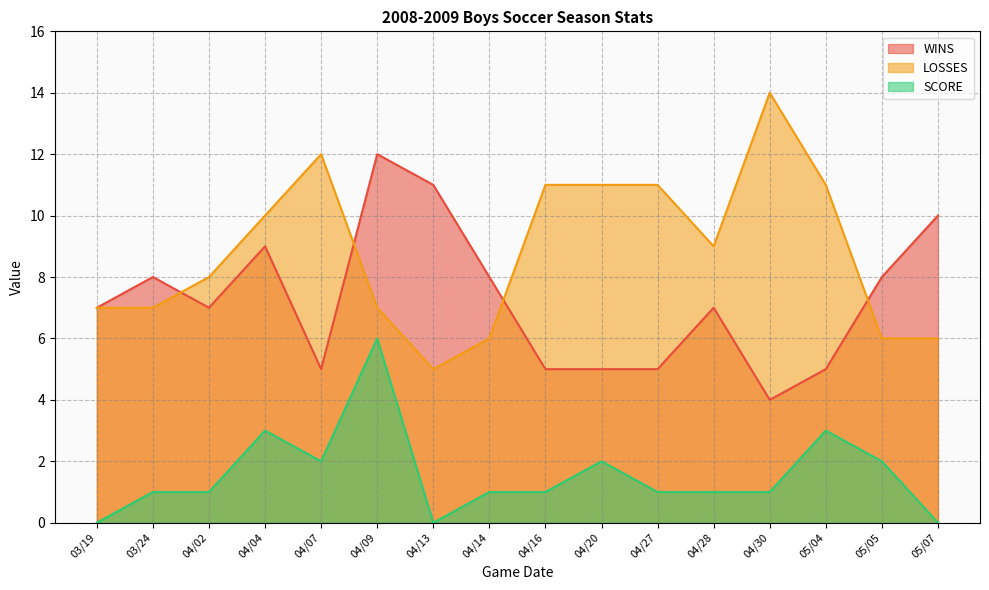

In LOSSES, how many points are lower than both neighbors (excluding endpoints)?

2